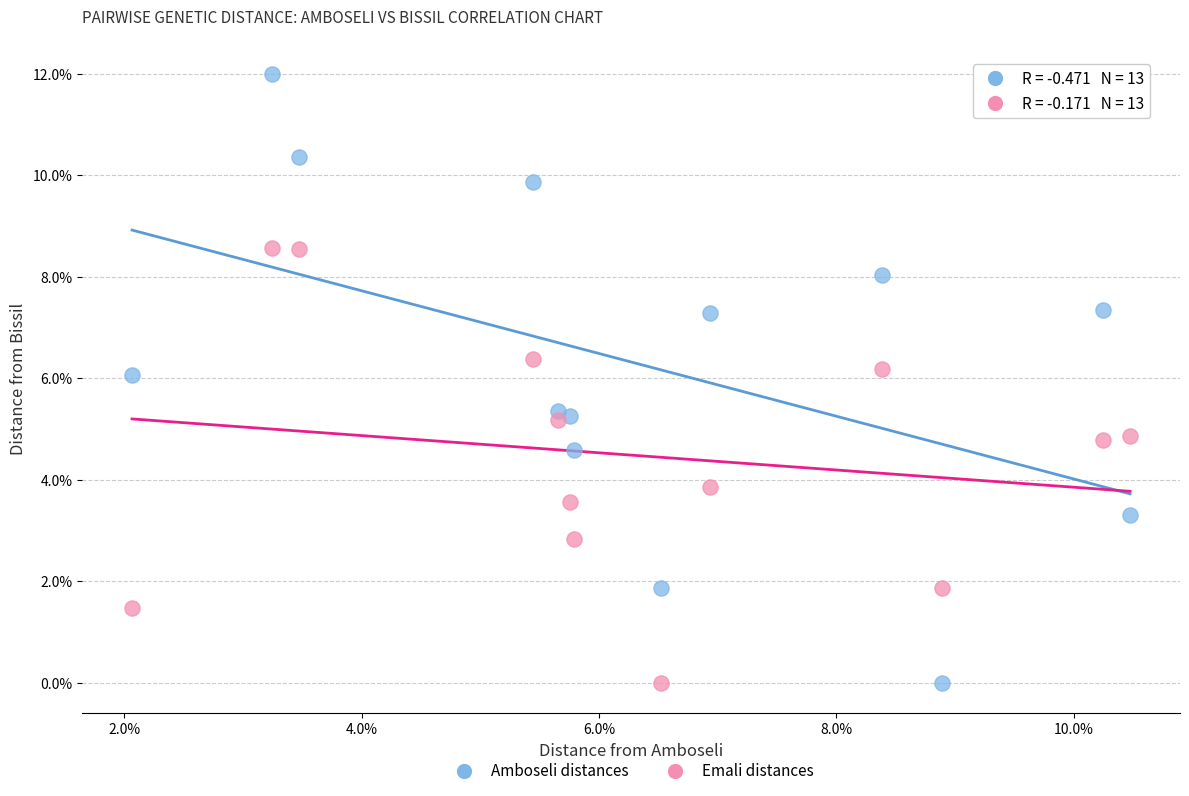

What are all the series names shown in the legend?

Amboseli distances, Emali distances